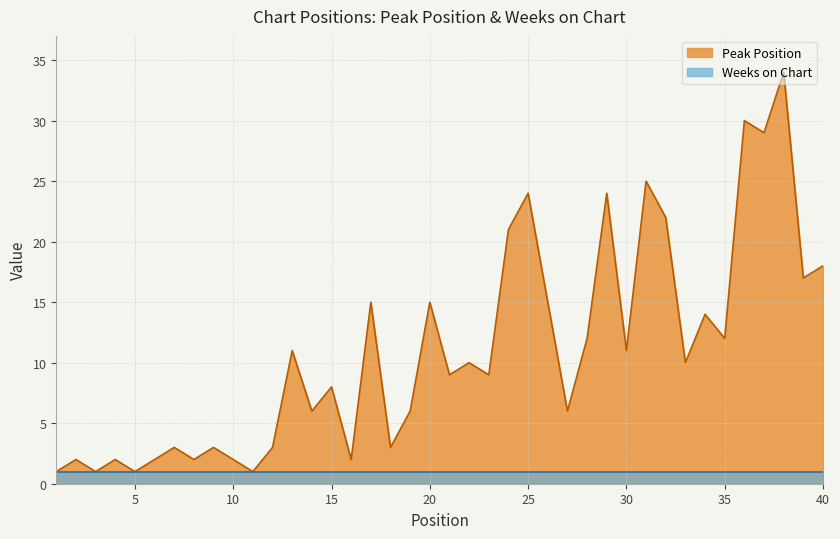

Is it true that the value at 37 is 29?

True